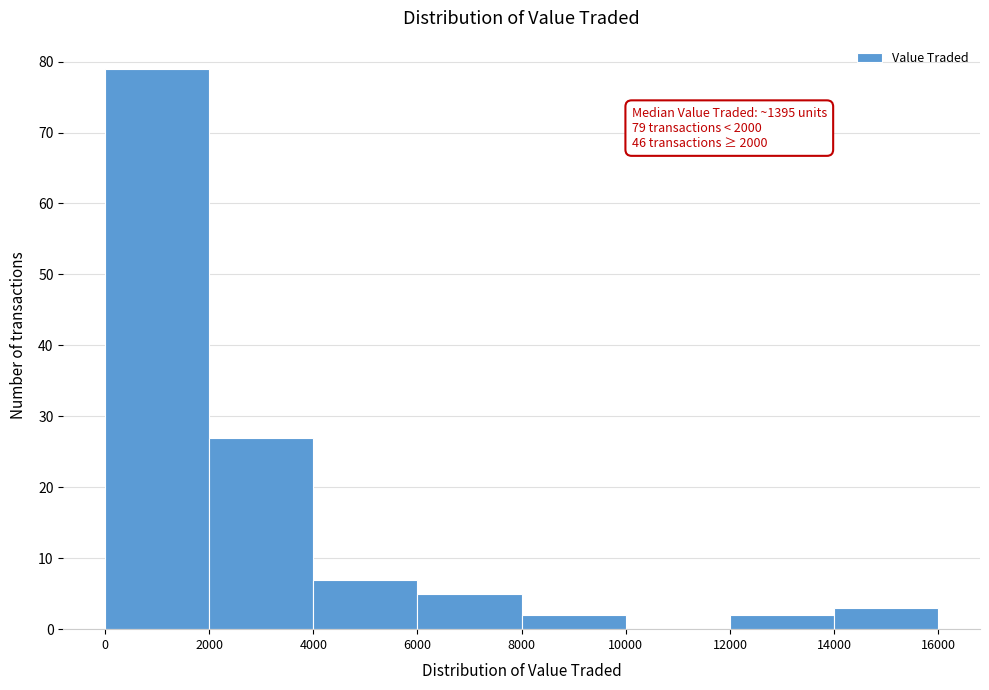

Which range on the x-axis has the tallest bar?

0 to 2000